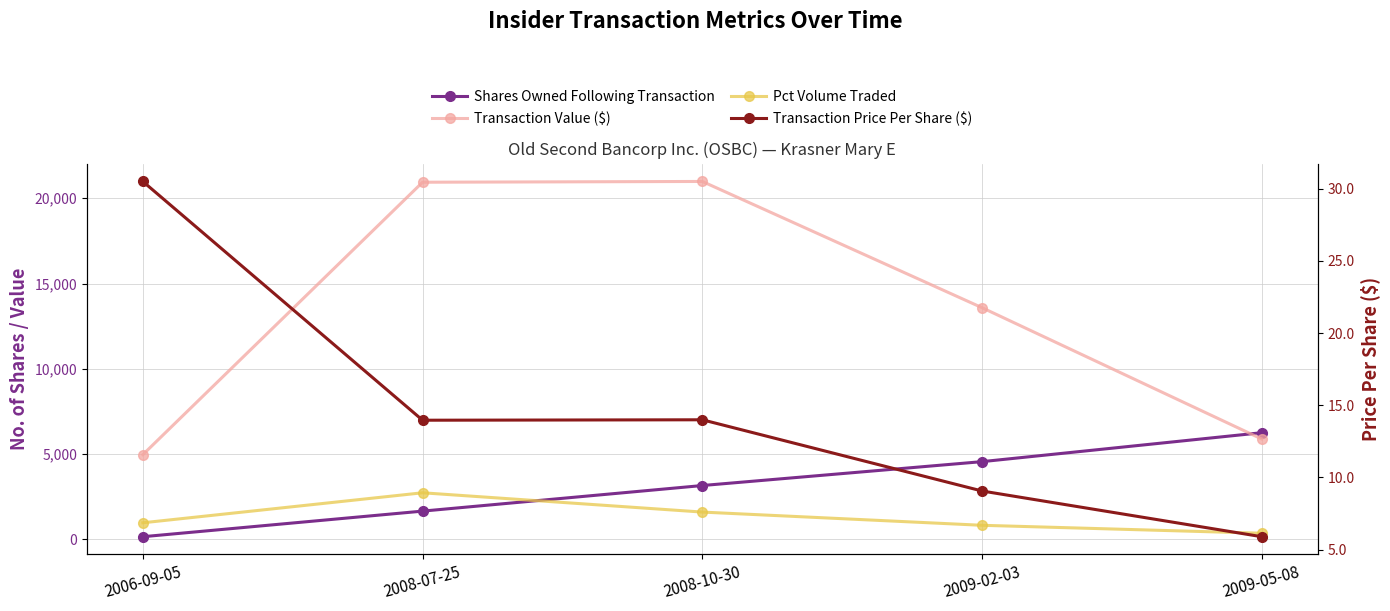

Is it true that Pct Volume Traded equals 979.0 at 2006-09-05?

True